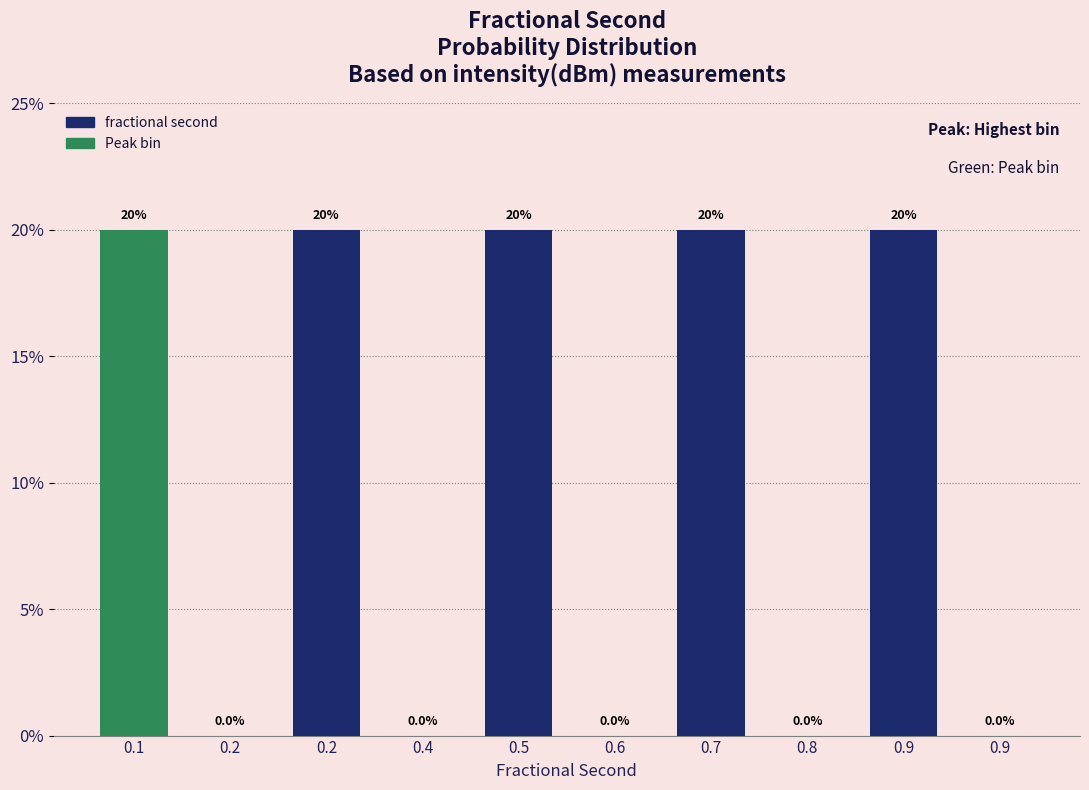

How many categories are shown in the chart?

10